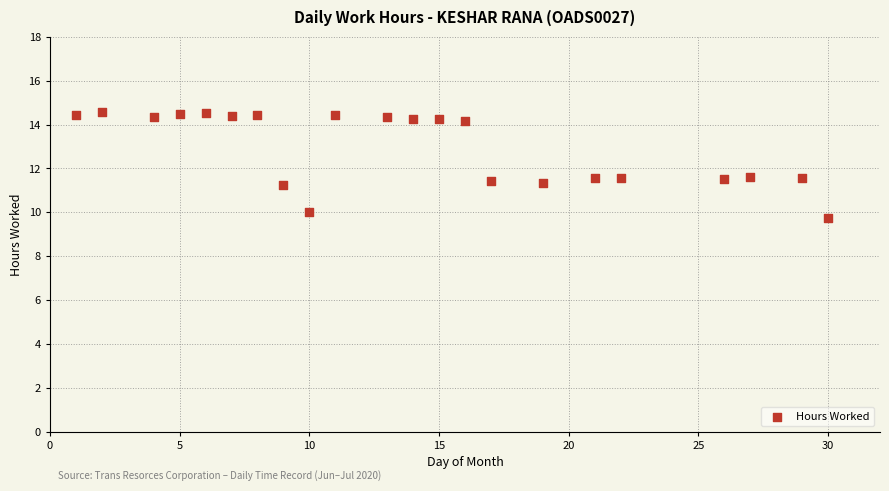

What is the range of Y values (max minus min)?

4.9